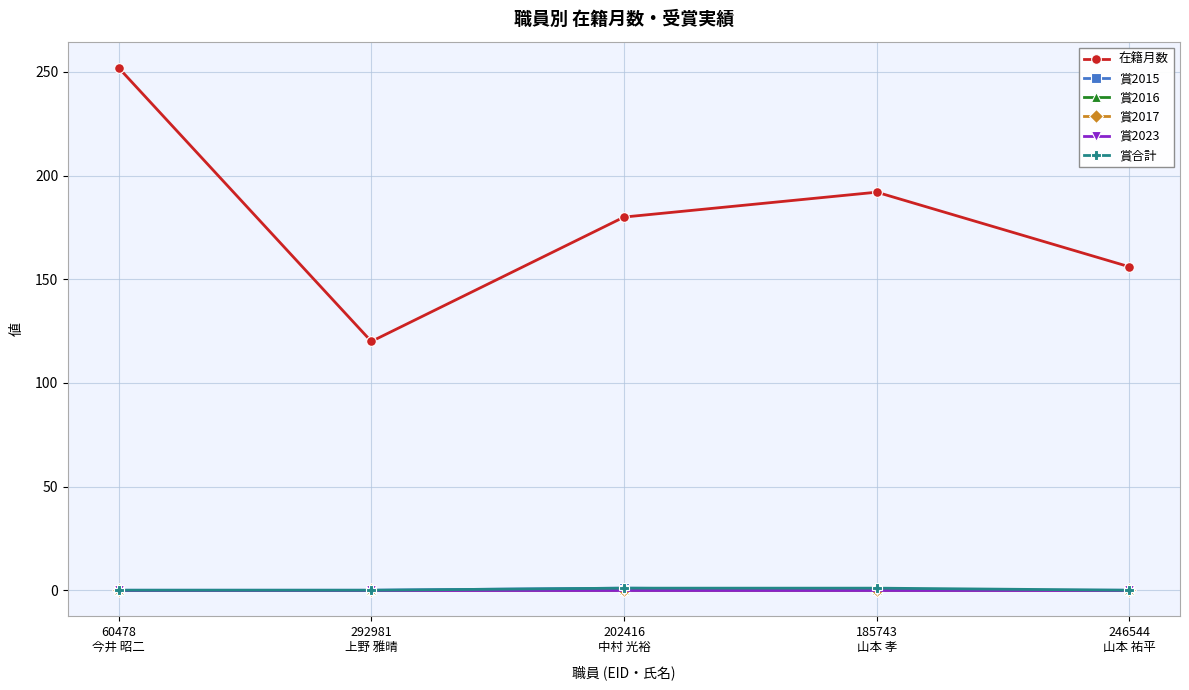

Which has a higher value, 292981
上野 雅晴 or 246544
山本 祐平?

246544
山本 祐平